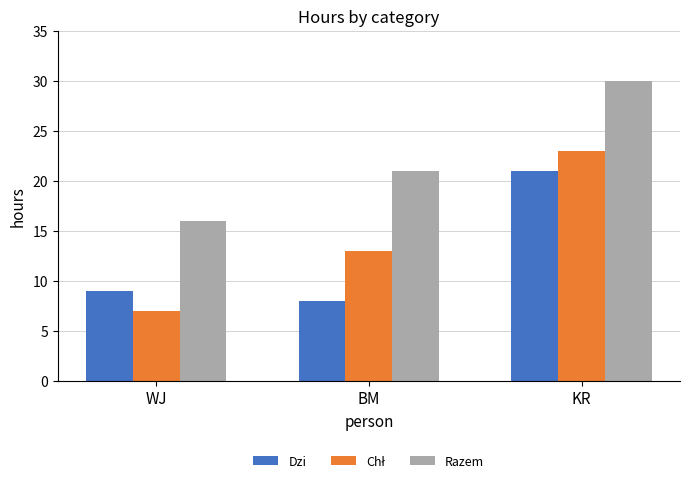

What is the maximum value shown in the chart?

30